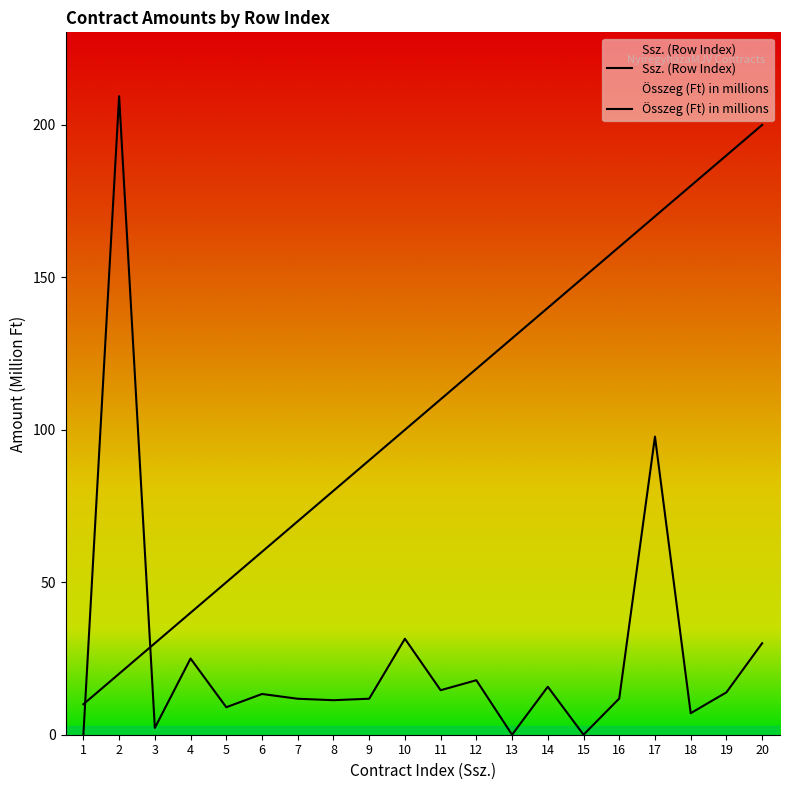

The value of Összeg (Ft) in millions at 11 is 23.2. True or false?

False